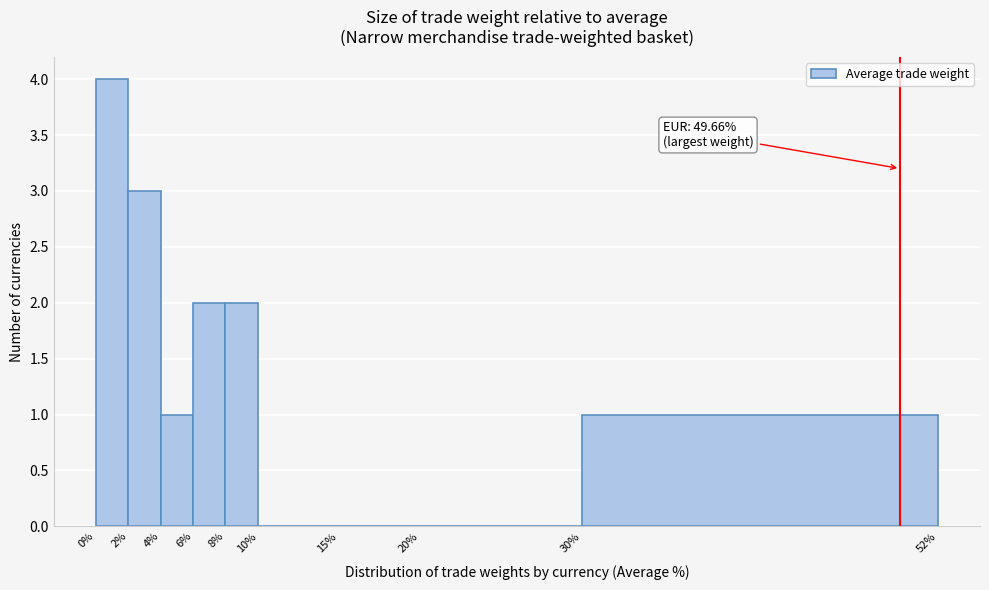

Which range on the x-axis has the tallest bar?

0% to 2%